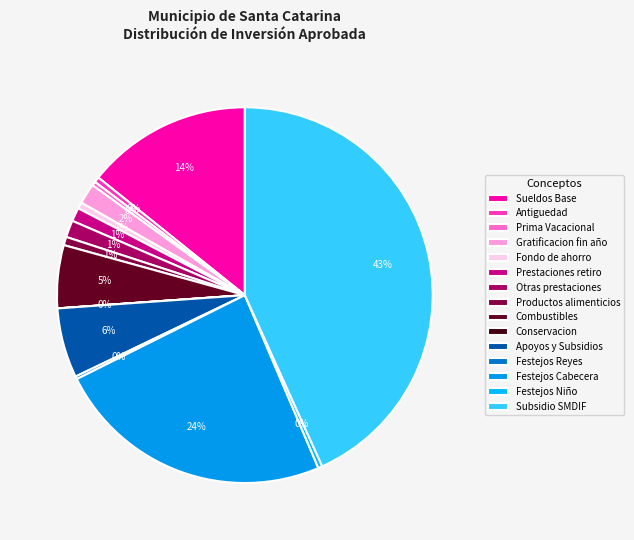

Rank the categories by value from highest to lowest.

Subsidio SMDIF, Festejos Cabecera, Sueldos Base, Apoyos y Subsidios, Combustibles, Gratificacion fin año, Otras prestaciones, Prestaciones retiro, Productos alimenticios, Fondo de ahorro, Antiguedad, Festejos Niño, Prima Vacacional, Festejos Reyes, Conservacion